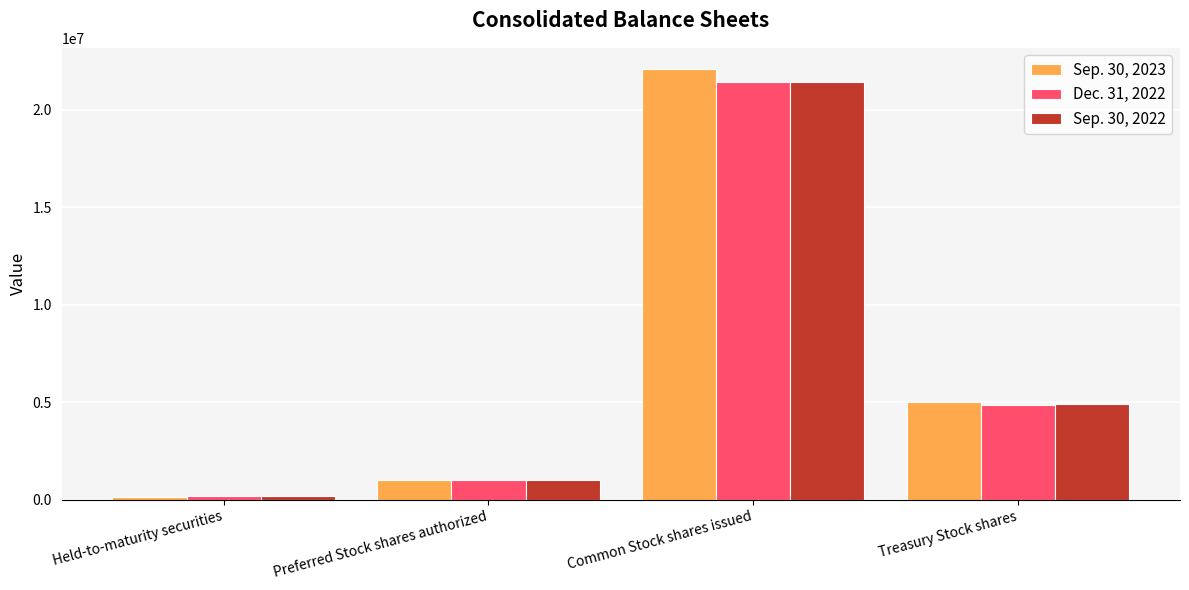

Which series has the largest range (max minus min)?

Sep. 30, 2023